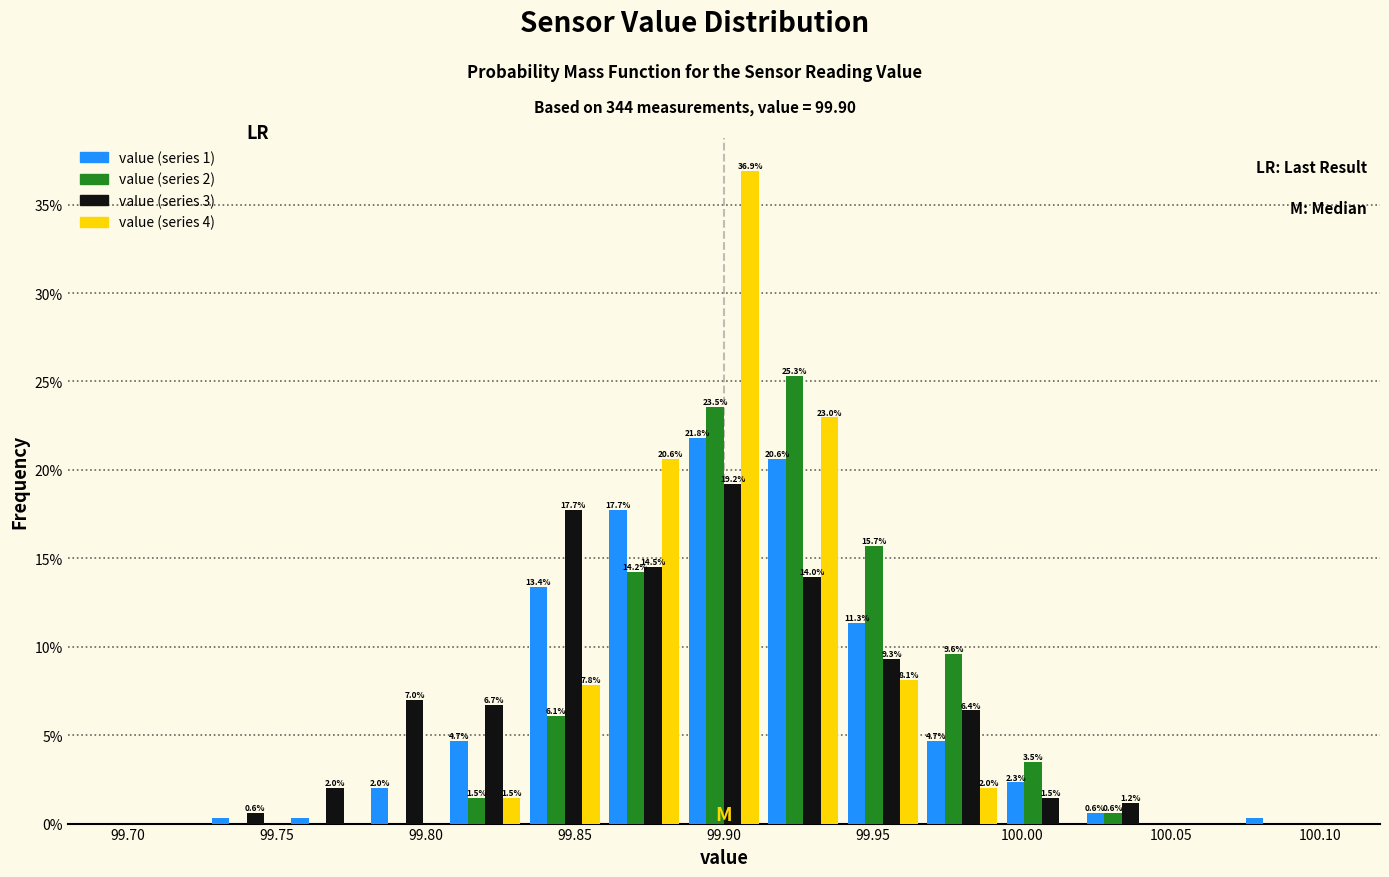

In the value (series 3) series, which range on the x-axis has the tallest bar?

99.885 to 99.915